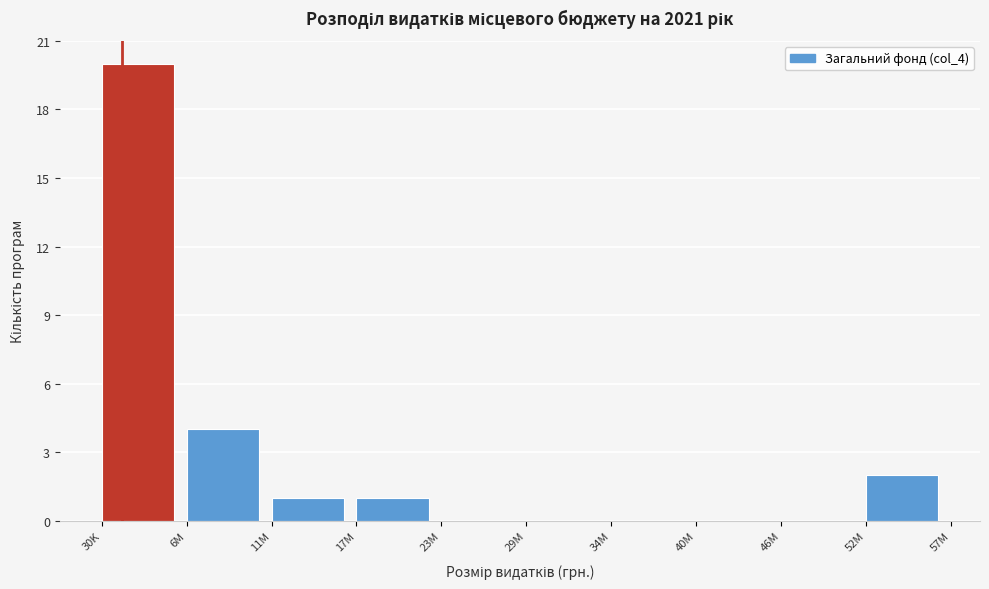

Reading right to left, list all the values displayed in this chart.

52M=2	46M=0	40M=0	34M=0	29M=0	23M=0	17M=1	11M=1	6M=4	30K=20